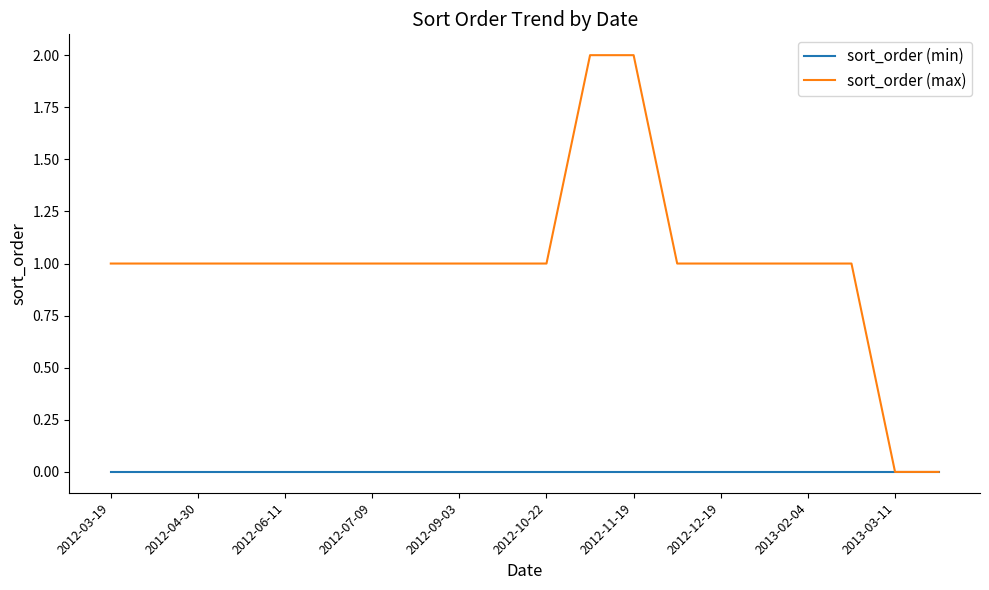

List the series in order of their overall mean, lowest first.

sort_order (min), sort_order (max)